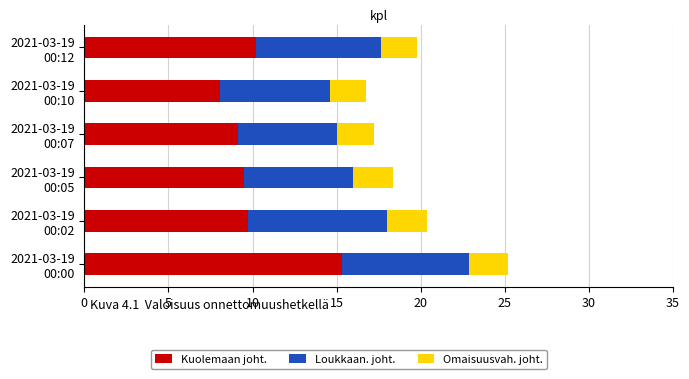

What is the highest value of the Kuolemaan joht. series?

15.3